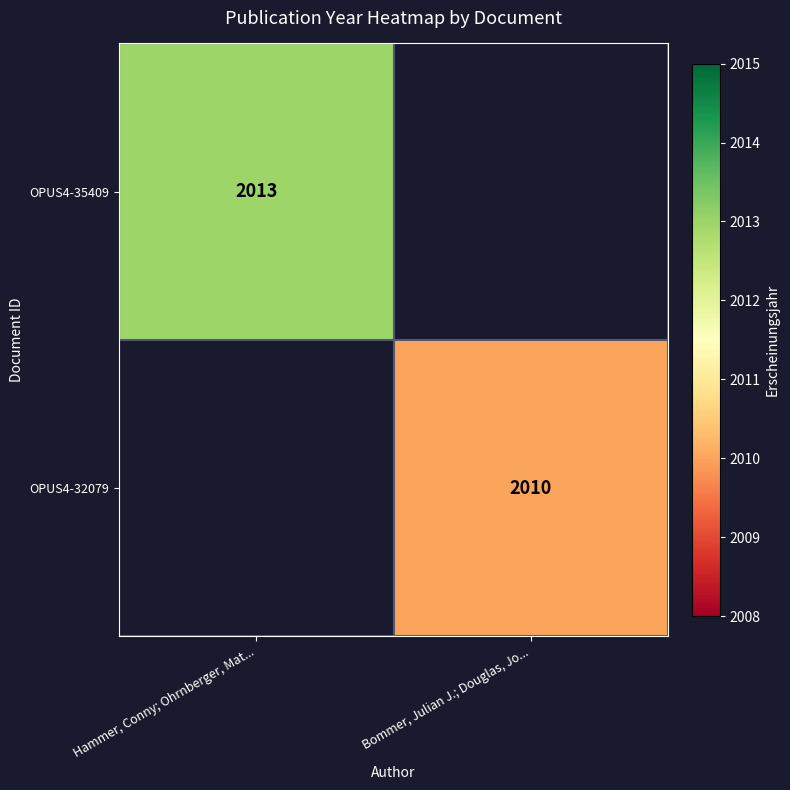

Is it true that OPUS4-32079 equals 2710 at Bommer, Julian J.; Douglas, Jo...?

False